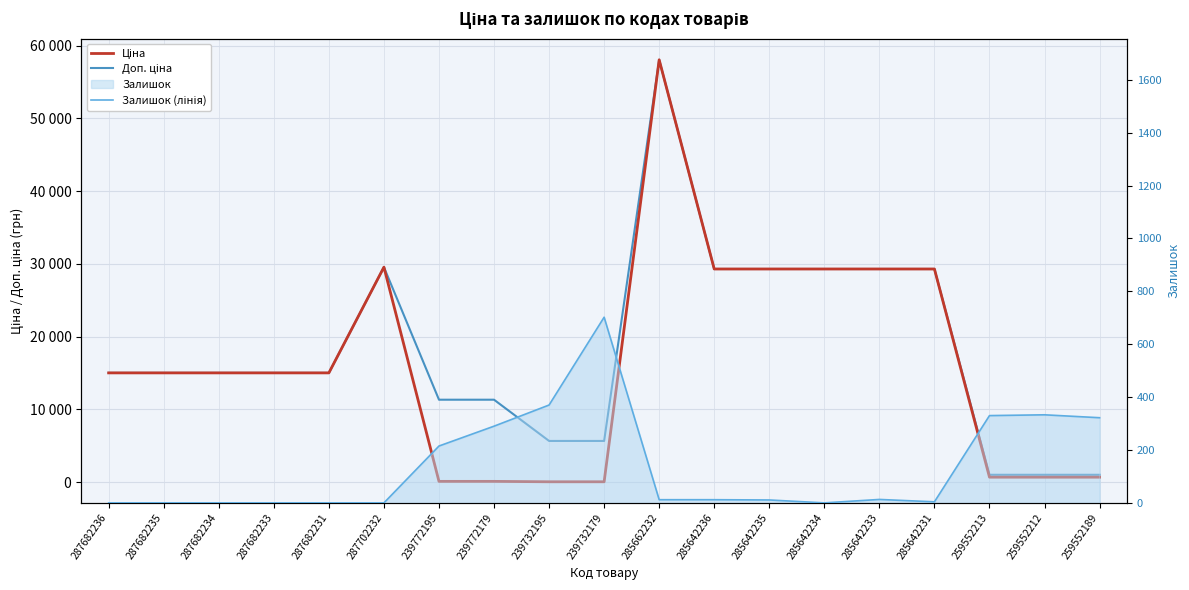

What is the difference between the Доп. ціна values at 259552213 and 287682233?

14001.4